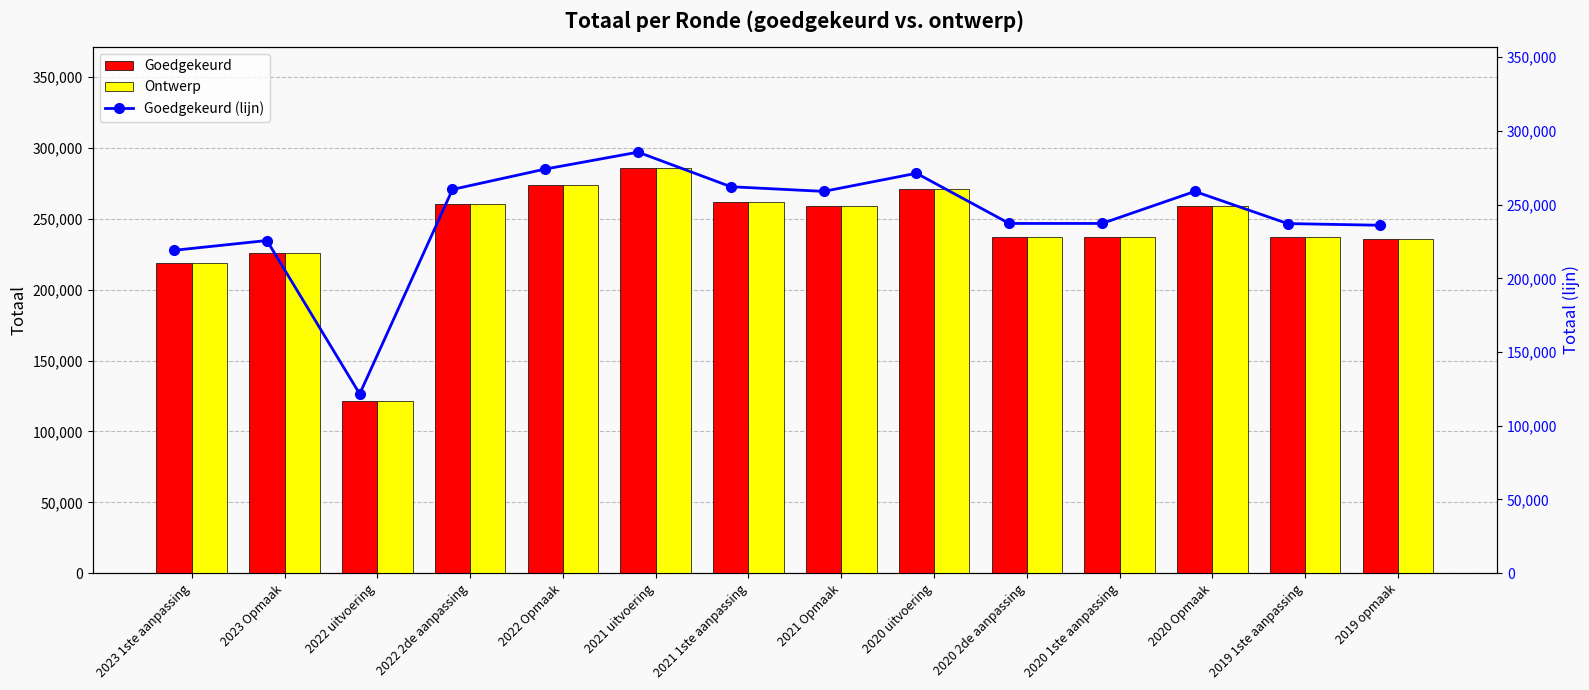

The value of Goedgekeurd at 2020 1ste aanpassing is 53595. True or false?

False